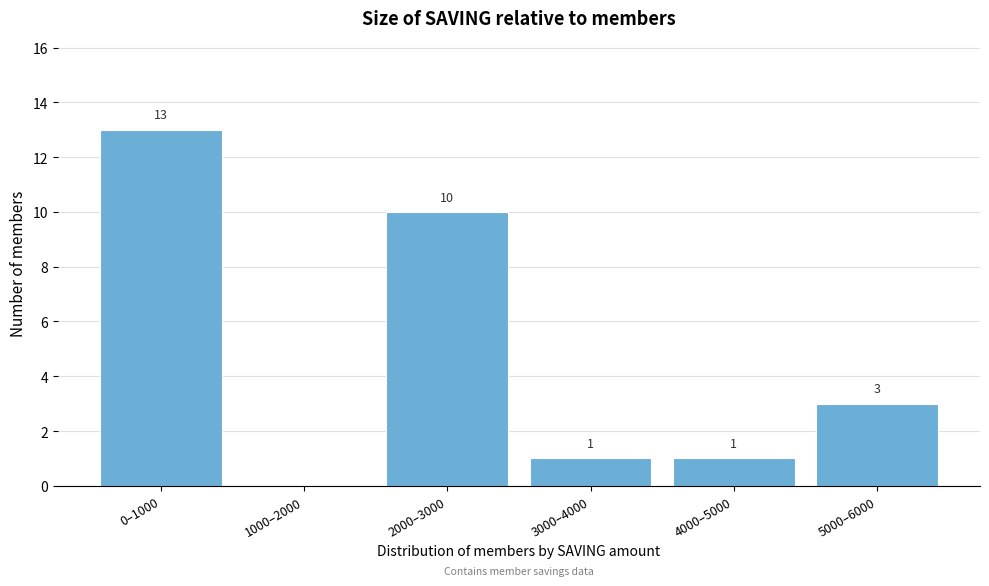

Reading left to right, what are all the values shown in this chart?

0–1000=13	1000–2000=0	2000–3000=10	3000–4000=1	4000–5000=1	5000–6000=3